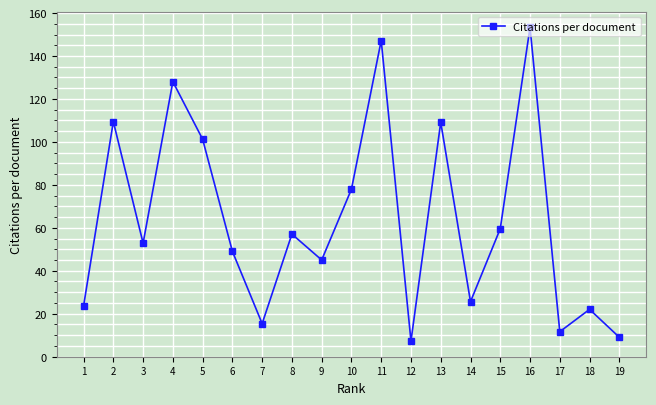

The chart shows a value of 13.6 at 14. True or false?

False